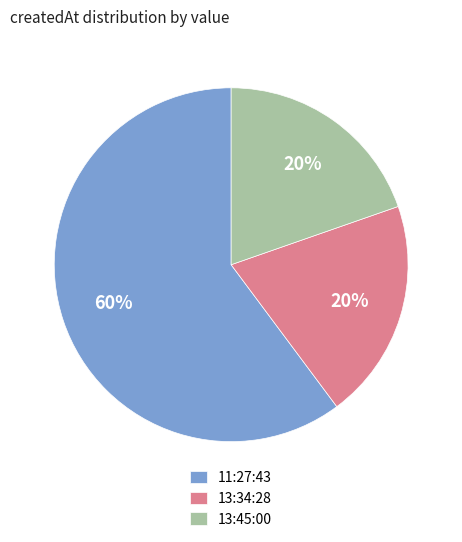

Count the number of slices in the pie.

3